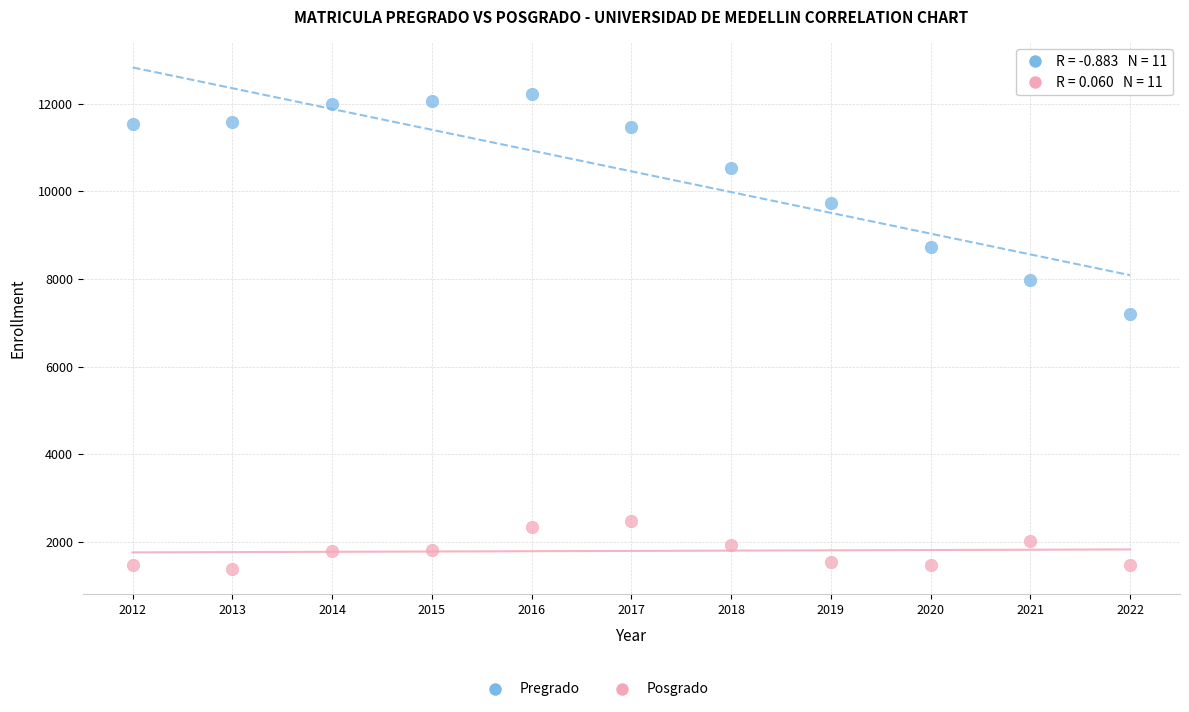

Which series has the largest Y range (max minus min)?

Pregrado